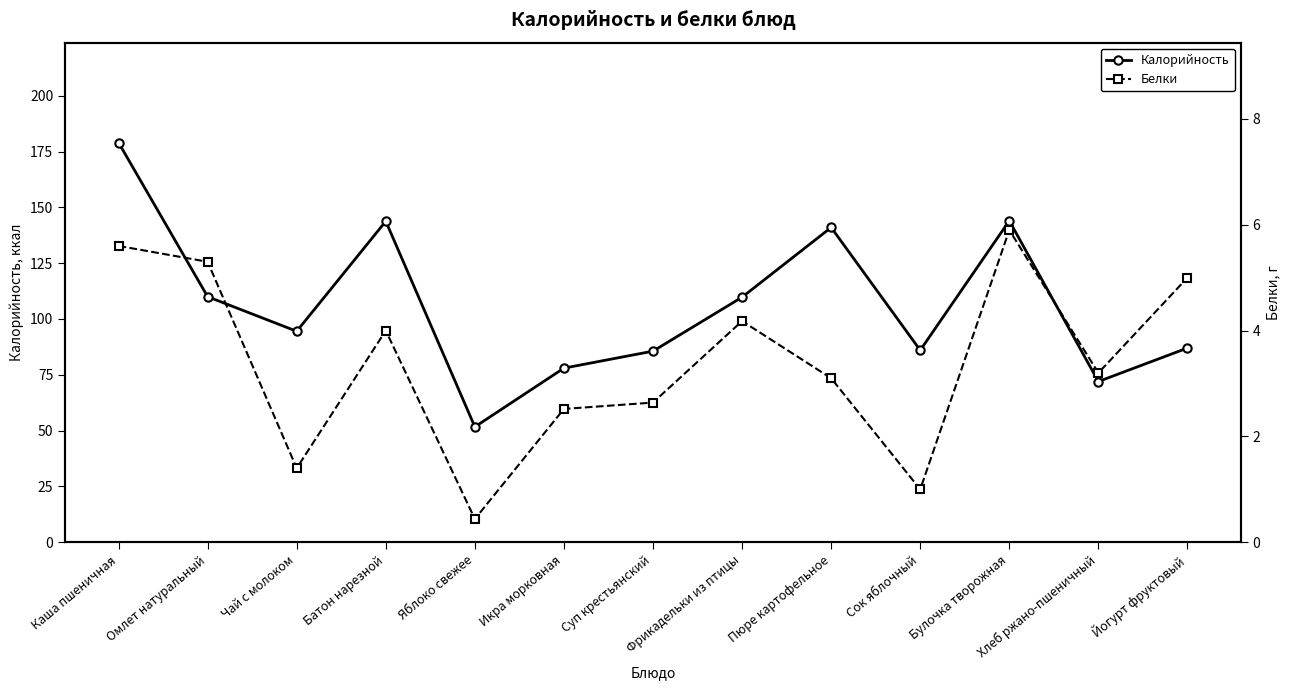

Rank the categories by Белки value from highest to lowest.

Булочка творожная, Каша пшеничная, Омлет натуральный, Йогурт фруктовый, Фрикадельки из птицы, Батон нарезной, Хлеб ржано-пшеничный, Пюре картофельное, Суп крестьянский, Икра морковная, Чай с молоком, Сок яблочный, Яблоко свежее